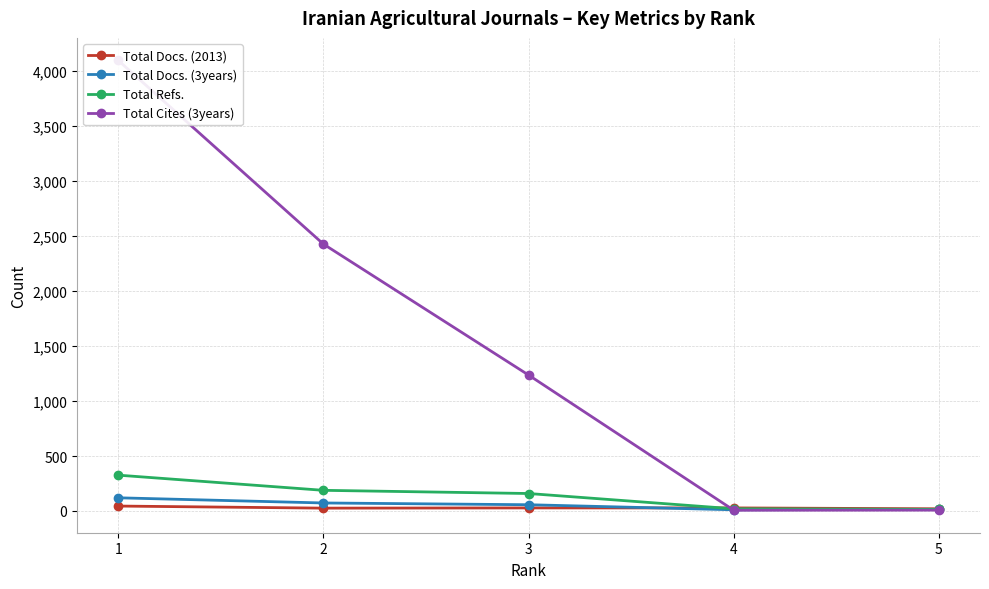

What is the greatest value displayed?

4097